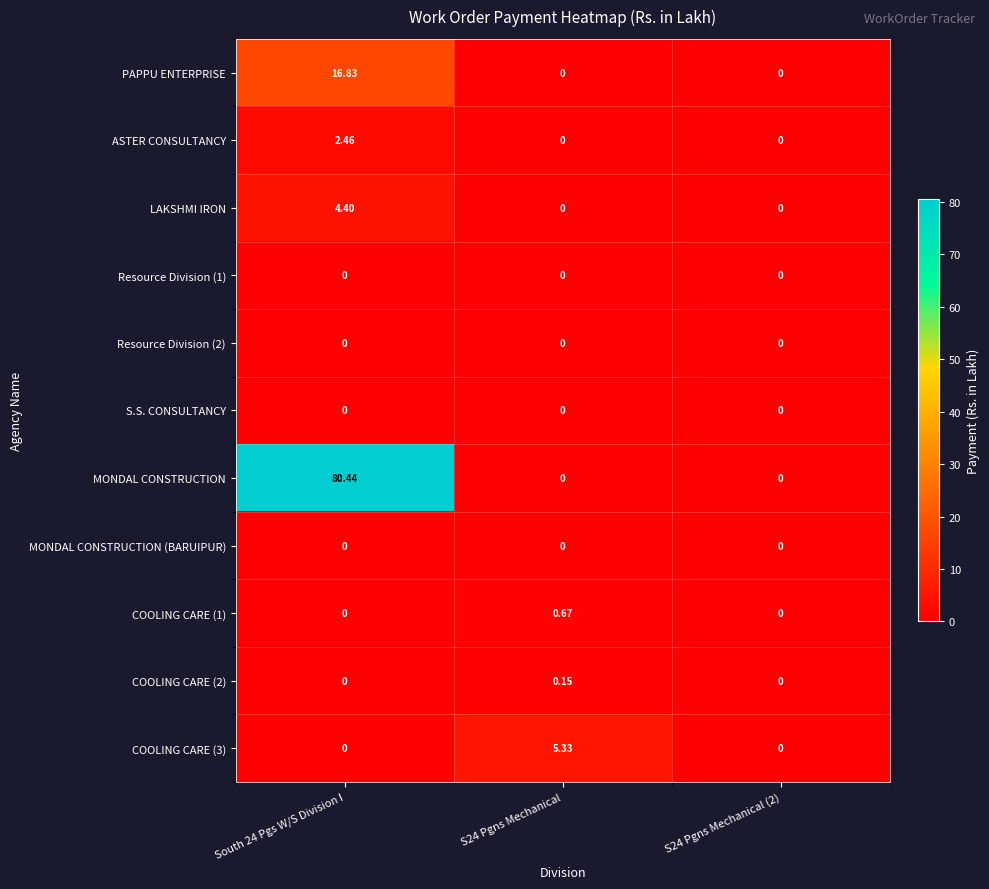

Which series has the largest total across all categories?

MONDAL CONSTRUCTION